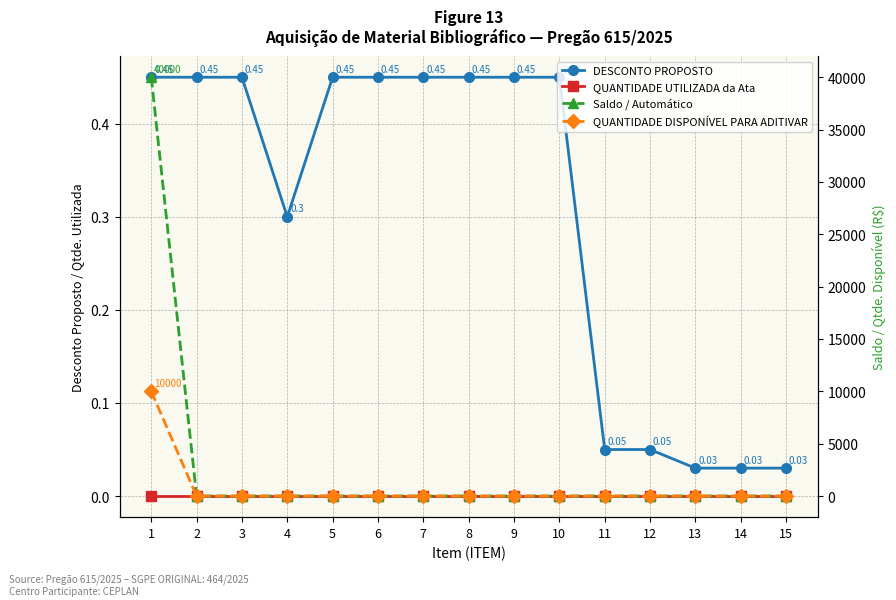

True or false: Saldo / Automático and QUANTIDADE DISPONÍVEL PARA ADITIVAR cross at least once.

False